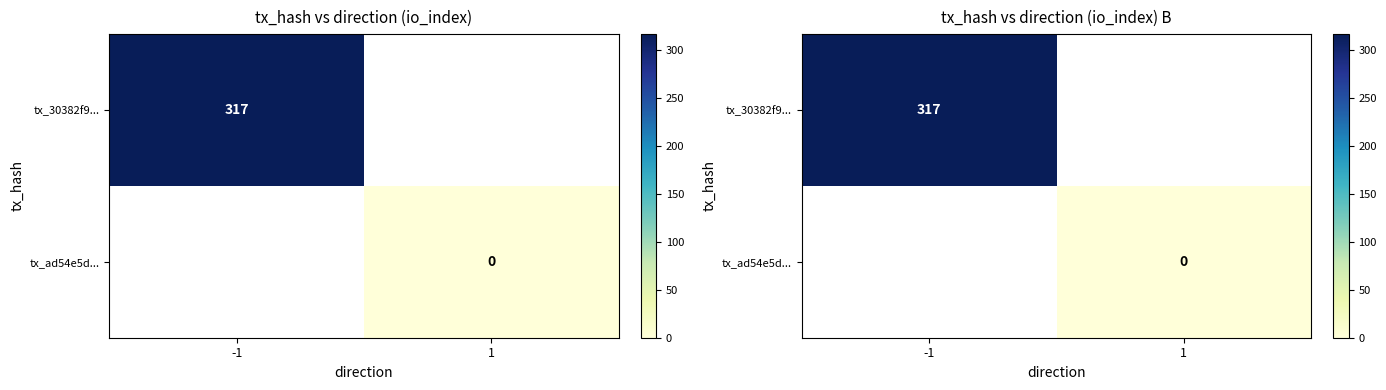

Which category has the highest value in the tx_ad54e5d... series?

-1